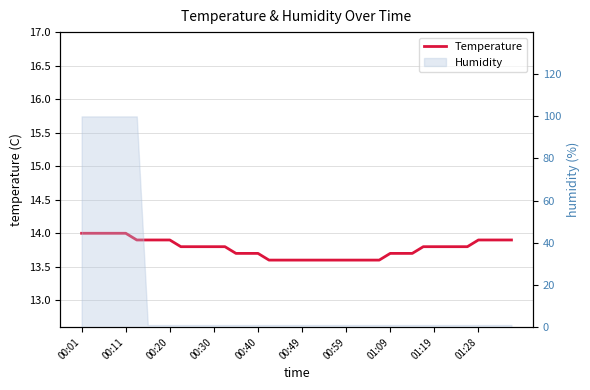

What is the greatest value displayed?

14.0